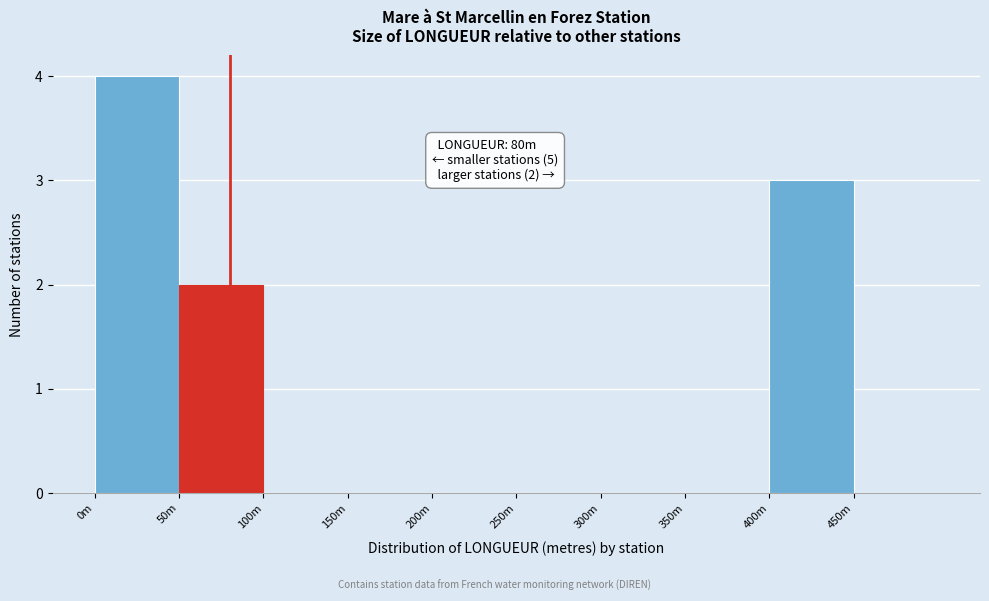

Reading right to left, list all the values displayed in this chart.

450m=0	400m=3	350m=0	300m=0	250m=0	200m=0	150m=0	100m=0	50m=2	0m=4